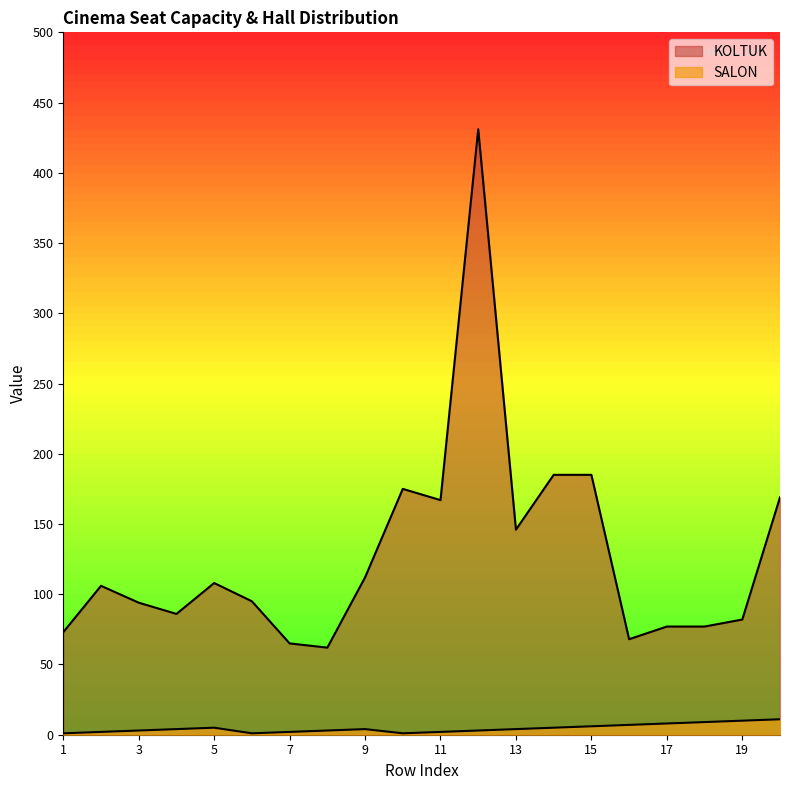

True or false: KOLTUK and SALON intersect in this chart.

False